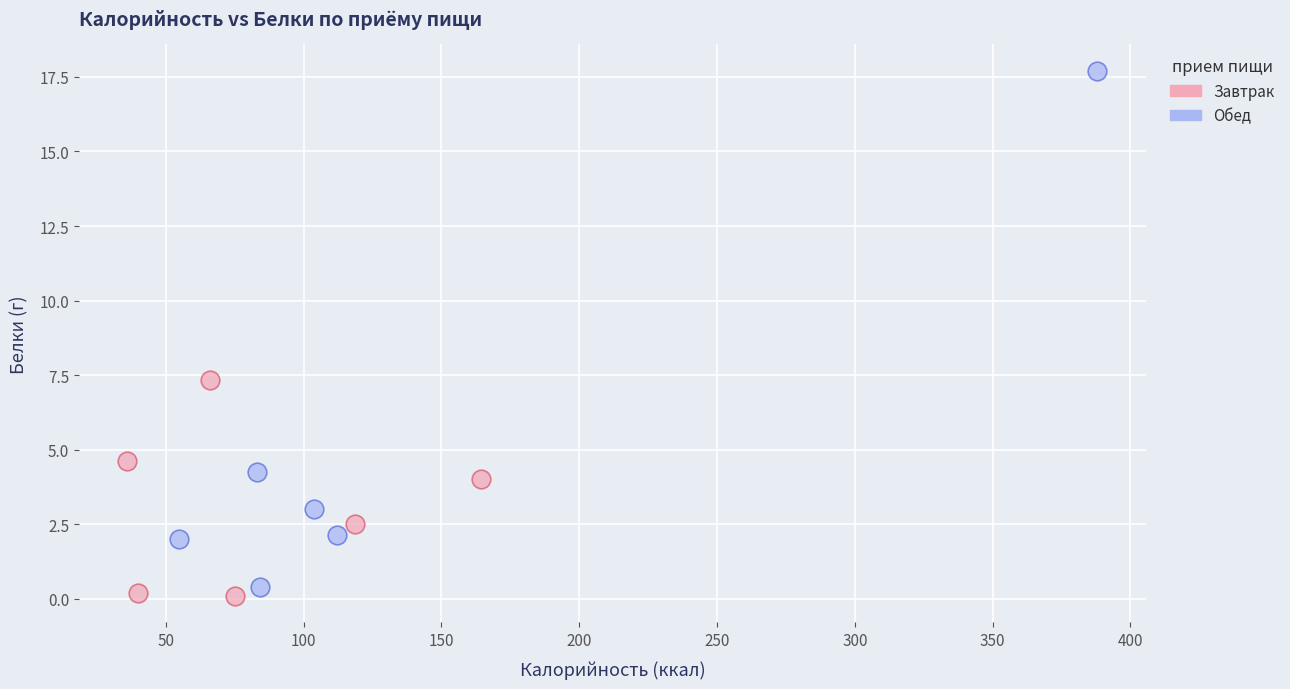

Which series has the widest spread of Y values?

Обед